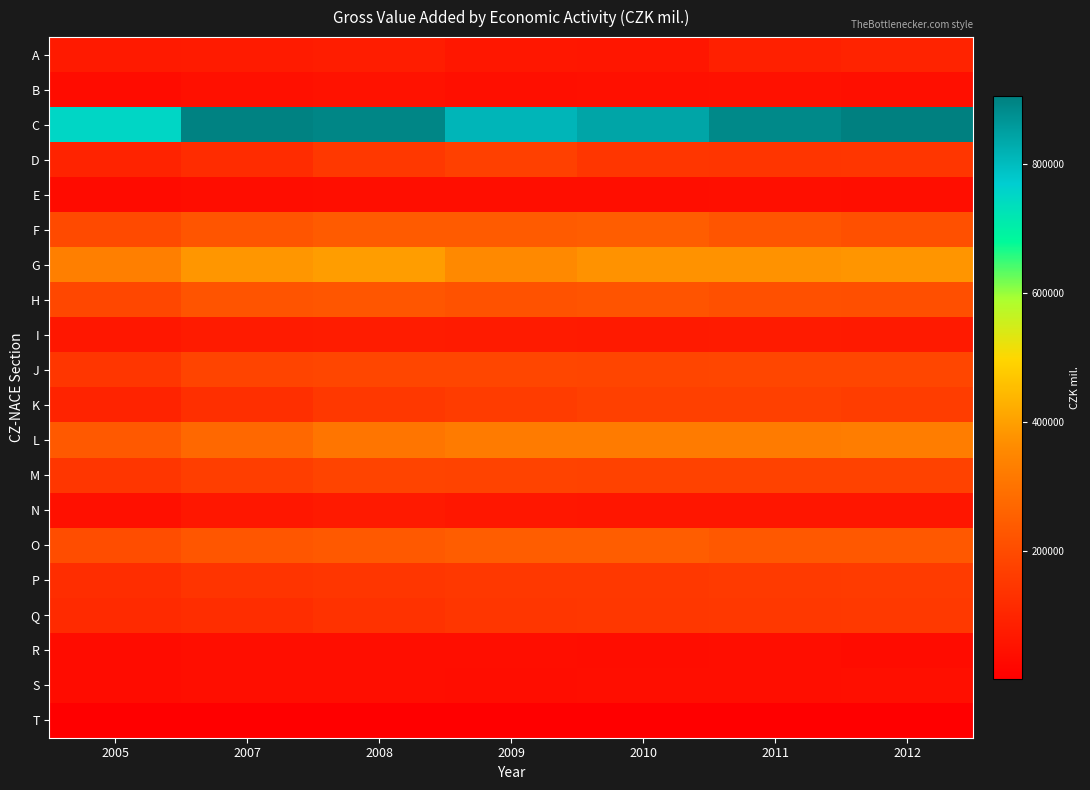

Rank the series at 2007 from highest to lowest value.

C, G, L, O, F, H, J, M, P, K, Q, D, I, A, N, B, S, R, E, T